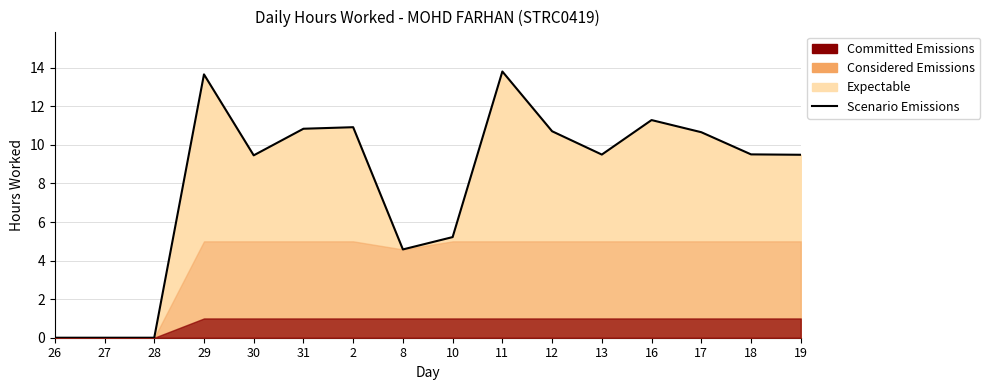

Between 18 and 10, which is larger?

18